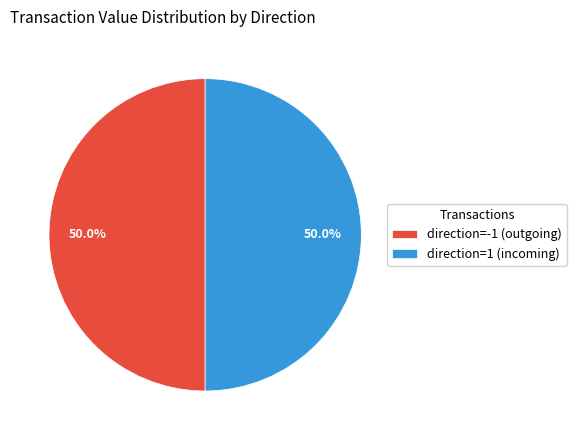

How much of the chart is everything except direction=1 (incoming)?

50.0%